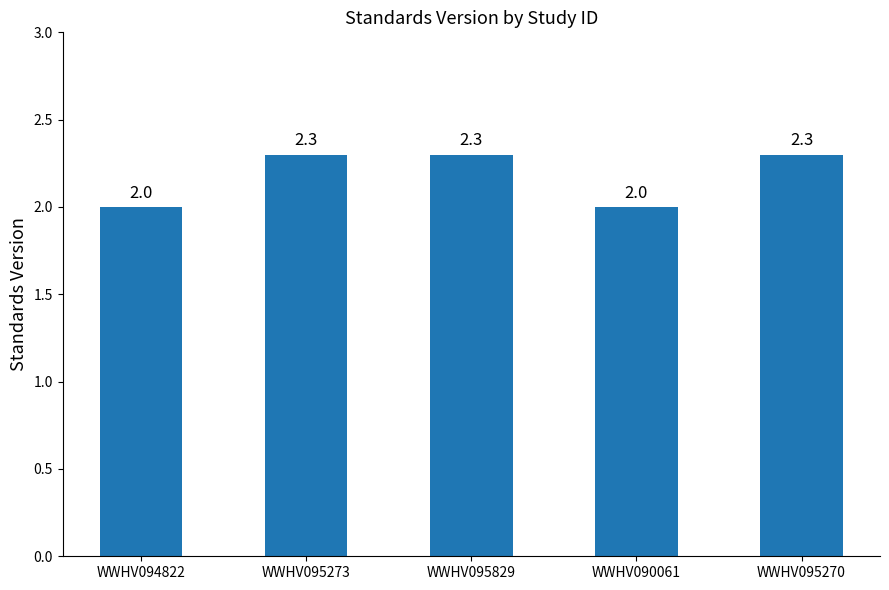

What is the change in value from WWHV094822 to WWHV095270?

+0.3